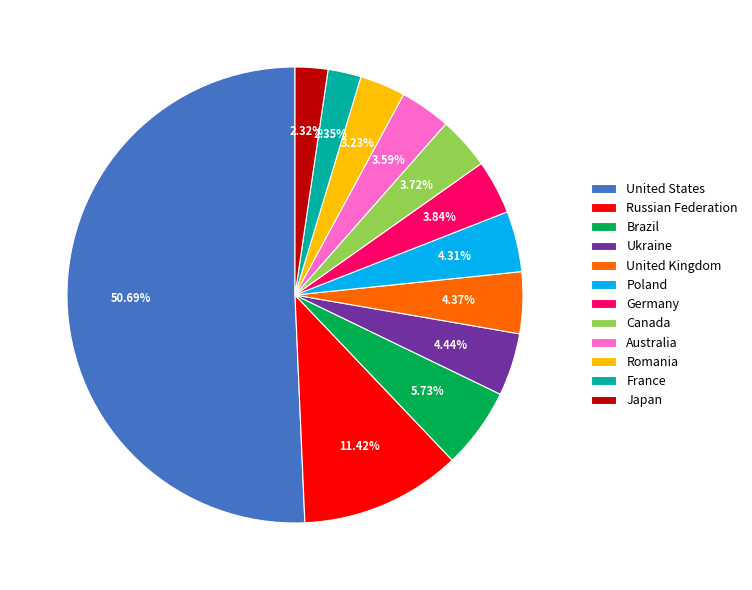

Is France the majority of the pie?

No